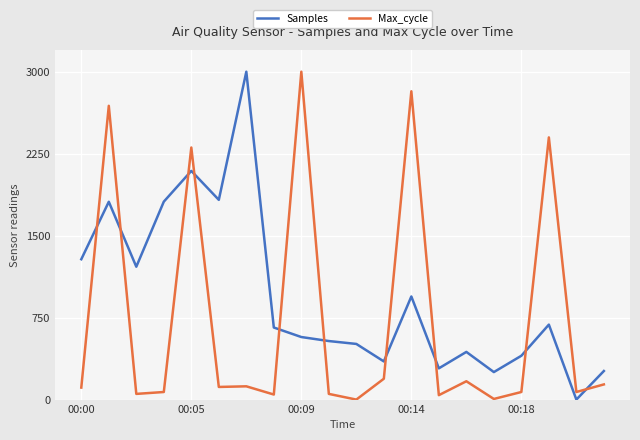

What is the value of the Samples point at the 3rd from the left?

1215.6